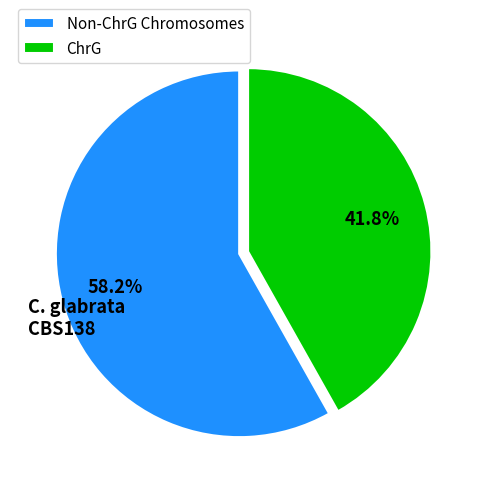

How much of the chart is everything except Non-ChrG Chromosomes?

41.8%